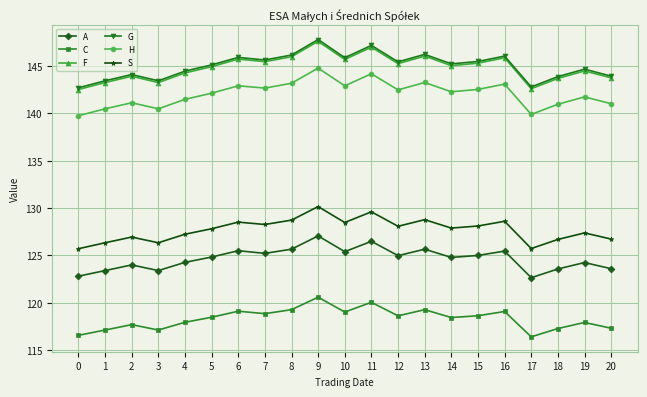

True or false: H and G intersect in this chart.

False